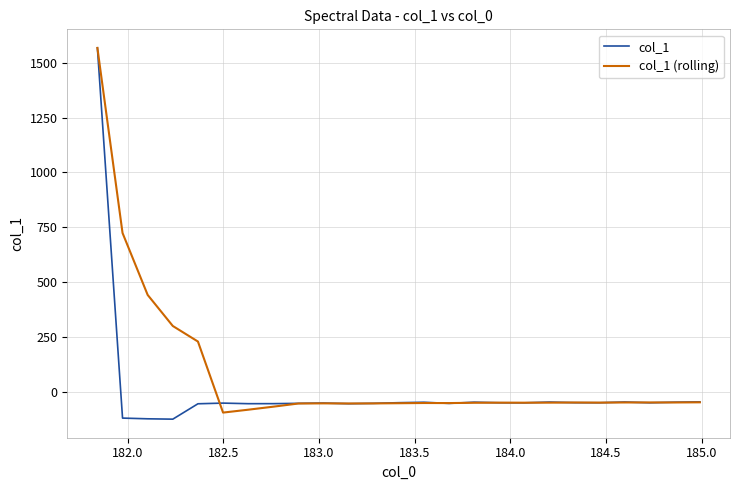

Rank the series by their average value, from lowest to highest.

col_1, col_1 (rolling)